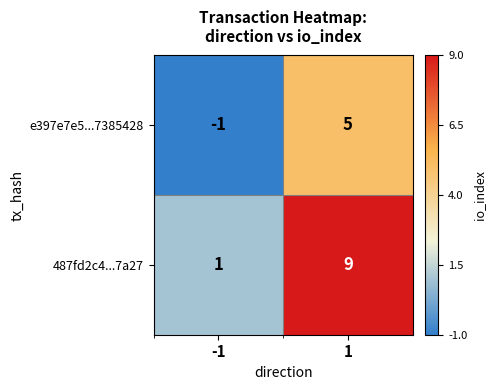

Which label corresponds to the smallest value in the chart?

-1